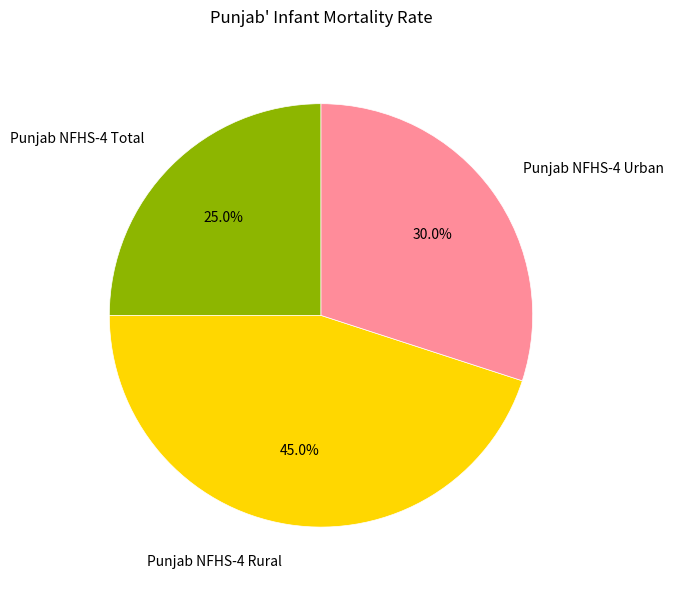

Is there a majority slice in this chart?

No